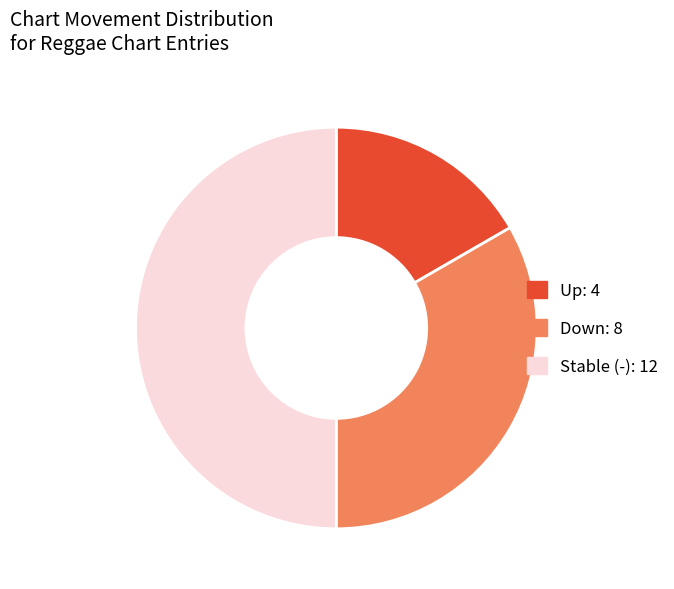

How many slices are in this pie chart?

3